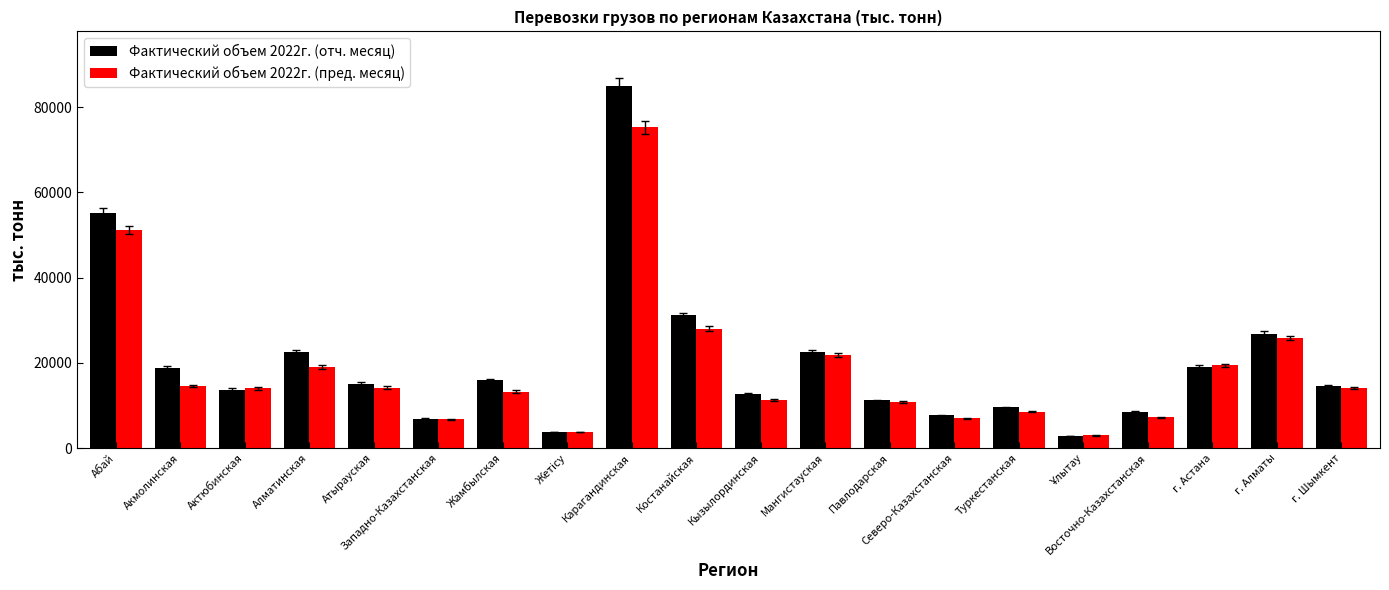

Which series has the largest range (max minus min)?

Фактический объем 2022г. (отч. месяц)